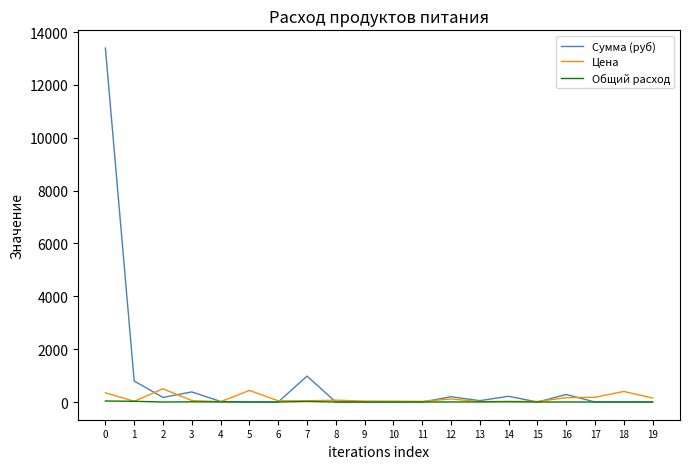

What is the highest value of the Цена series?

500.0